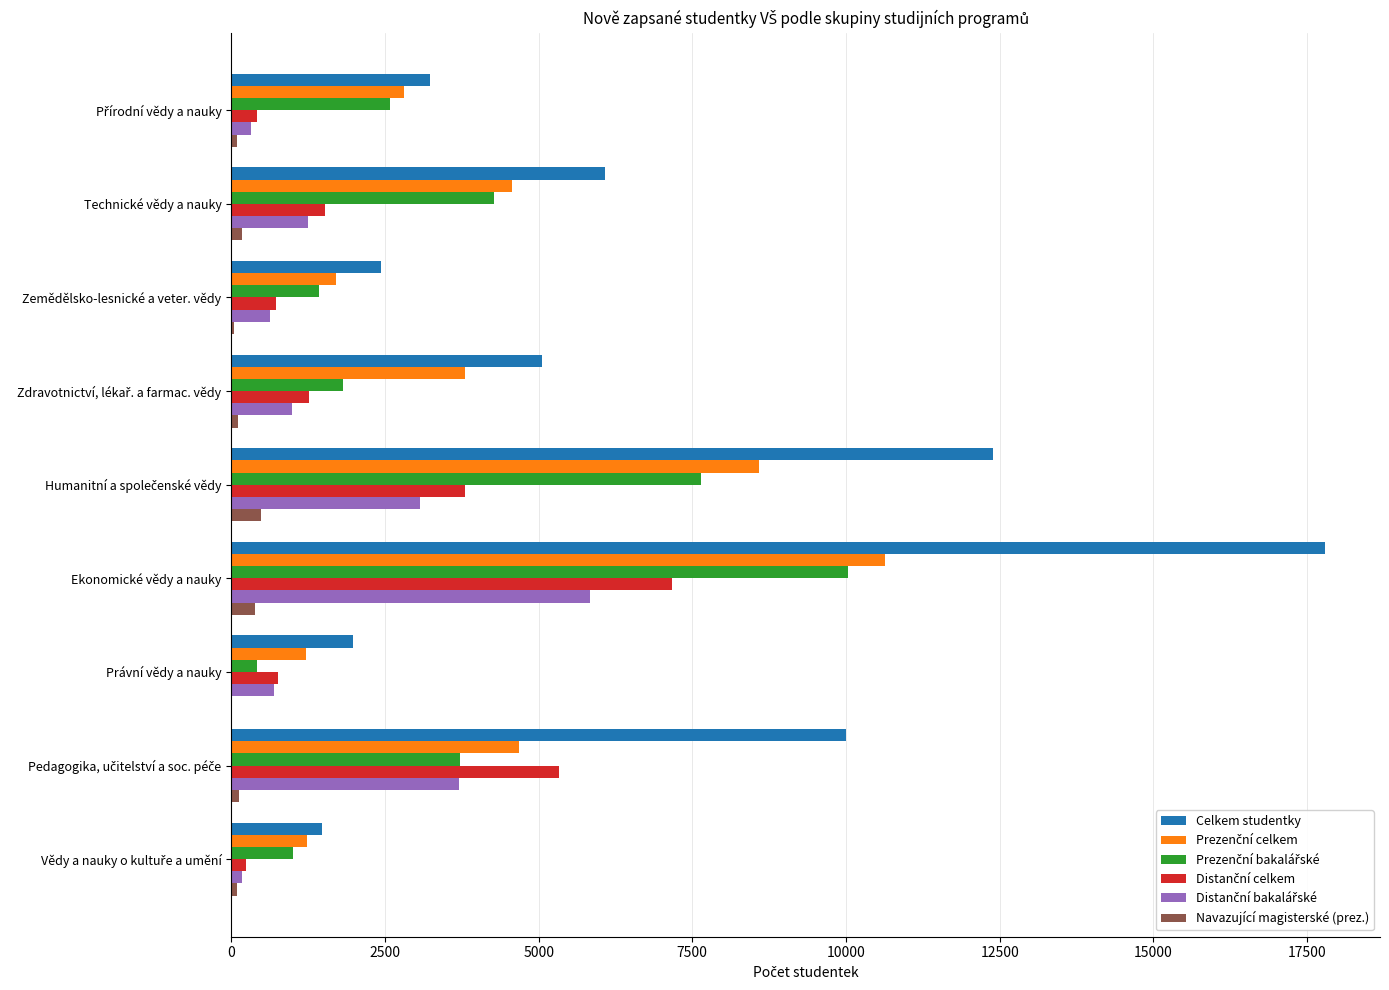

What is the maximum value shown in the chart?

17796